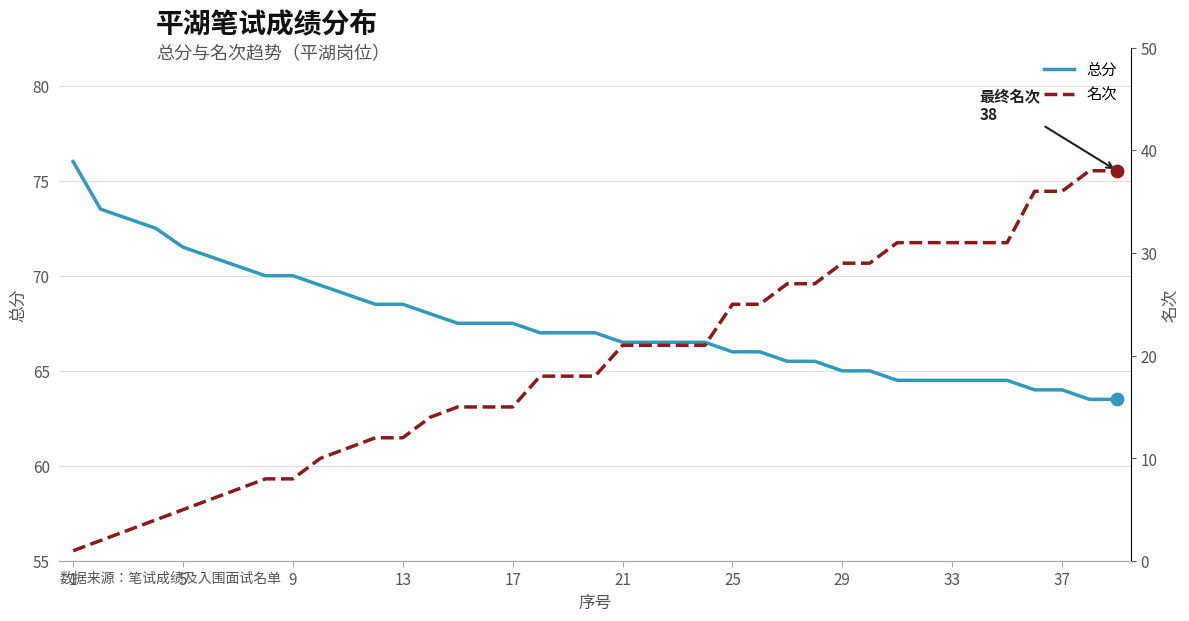

The value of 总分 at 33 is 64.5. True or false?

True